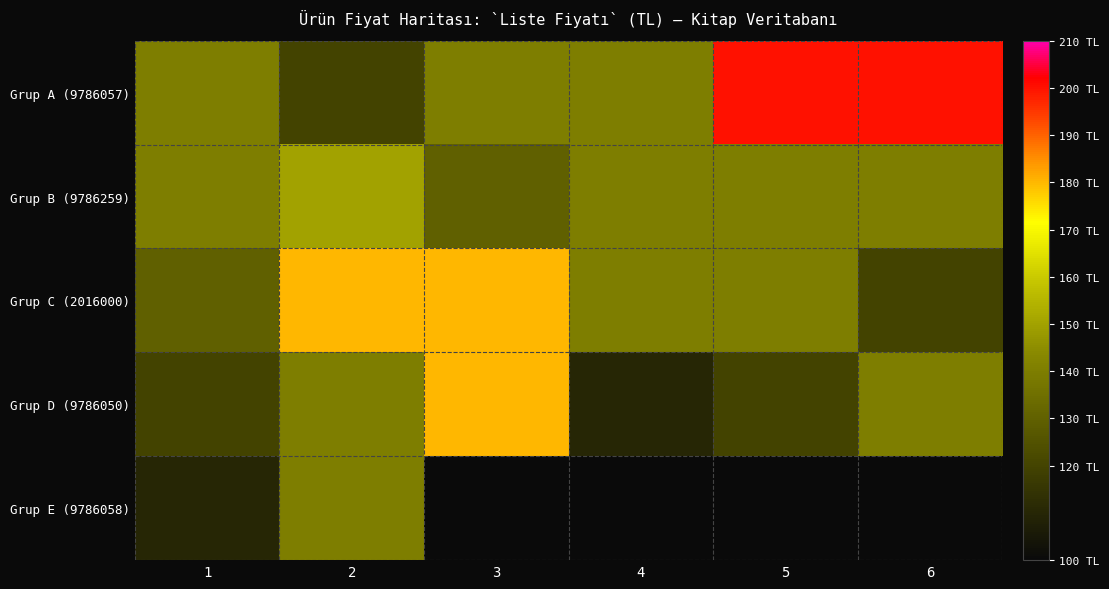

How many values in the Grup B (9786259) series are below 140?

1